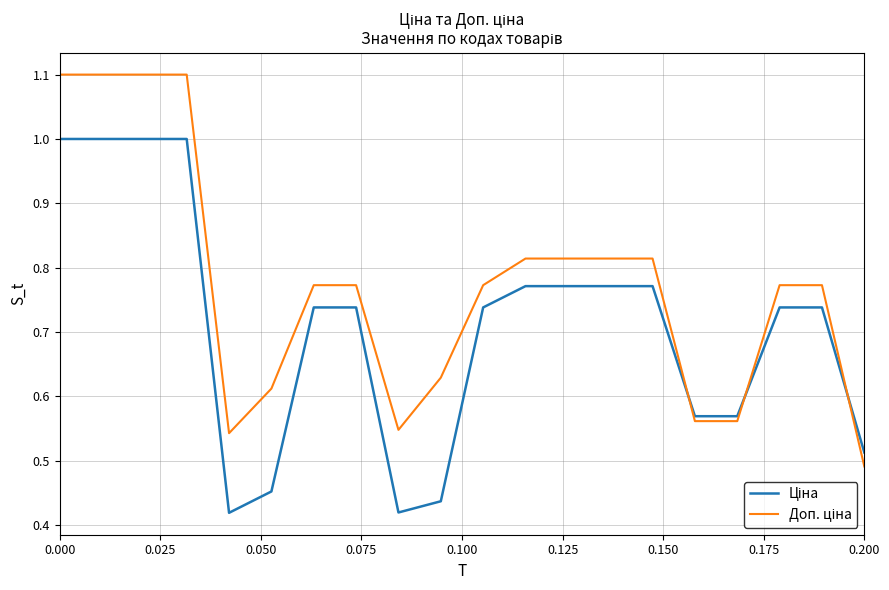

Which series has the largest range (max minus min)?

Доп. ціна